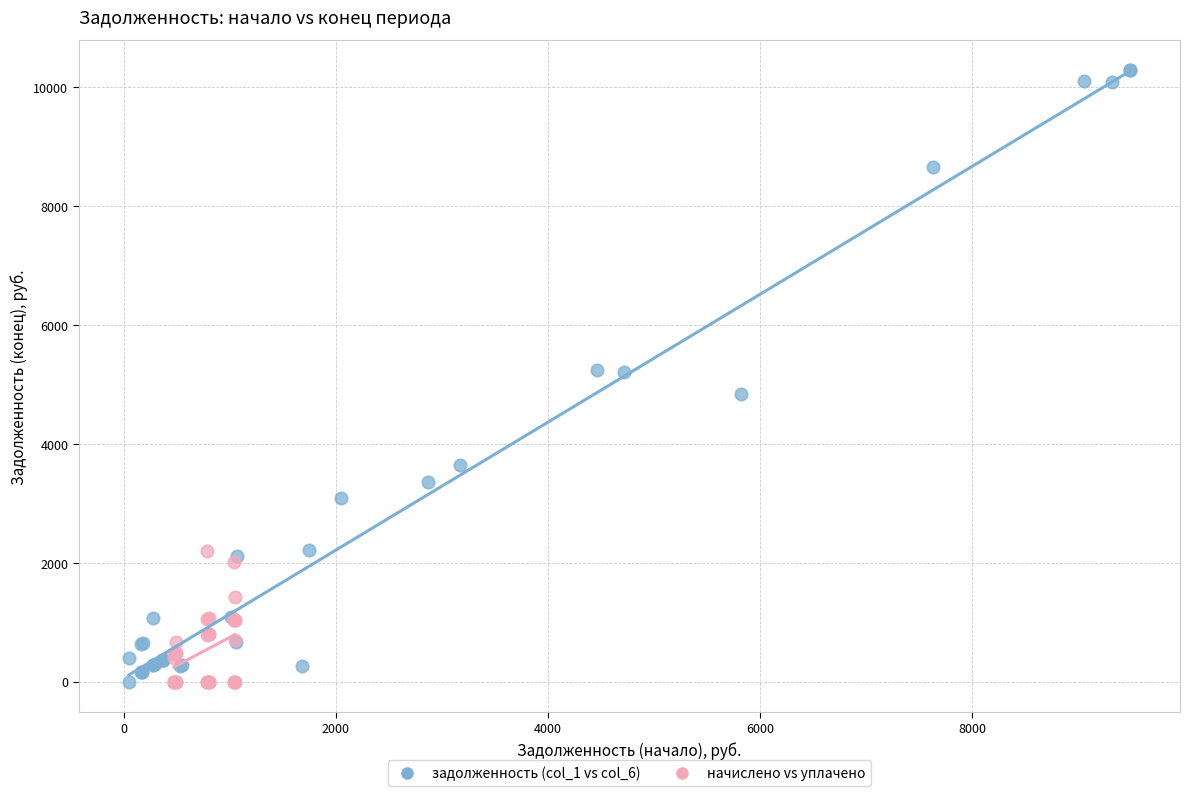

Which series contains the highest Y value?

задолженность (col_1 vs col_6)